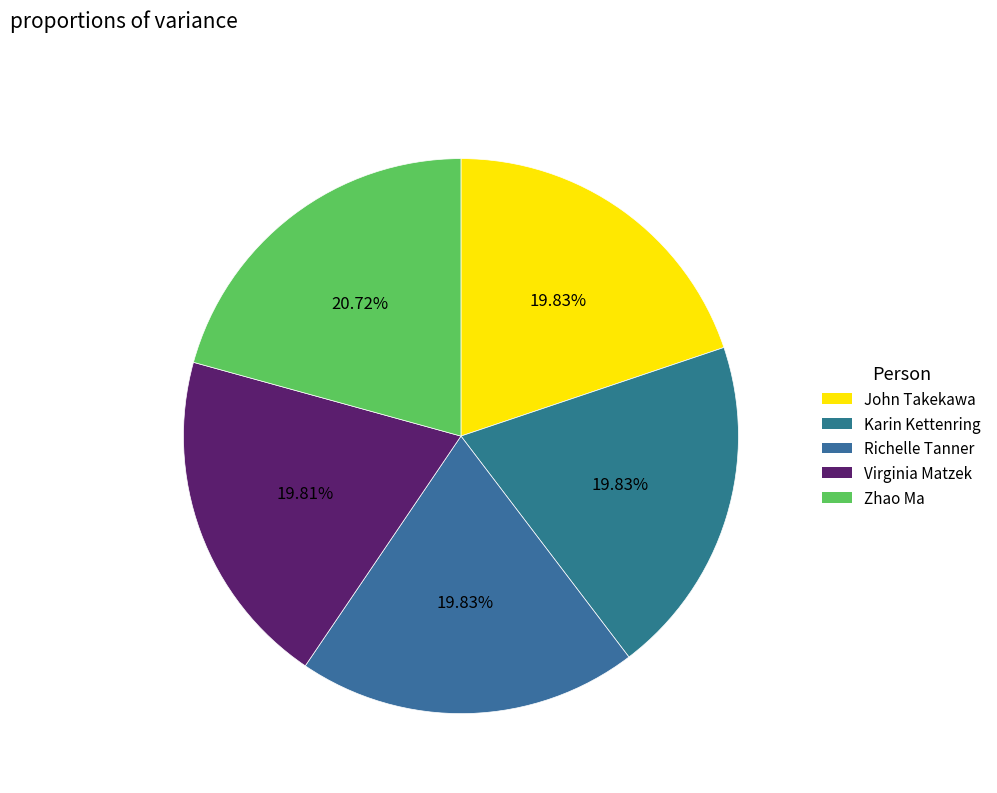

How many segments does this pie chart have?

5